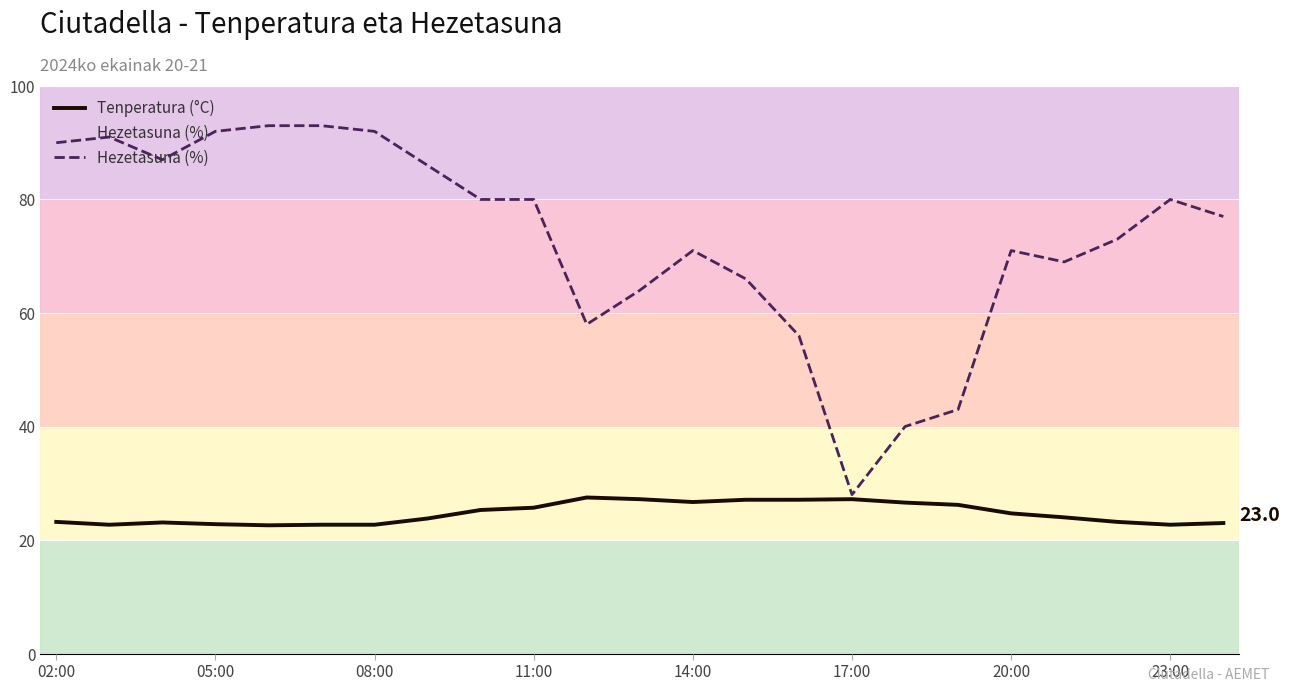

What is the maximum value shown in the chart?

93.0